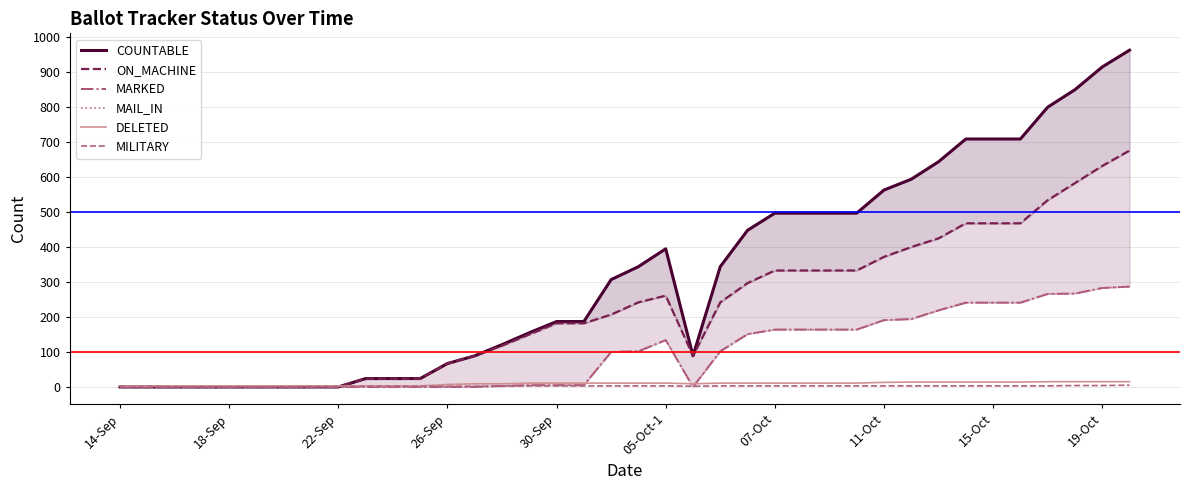

Read the ON_MACHINE value at 25.

333